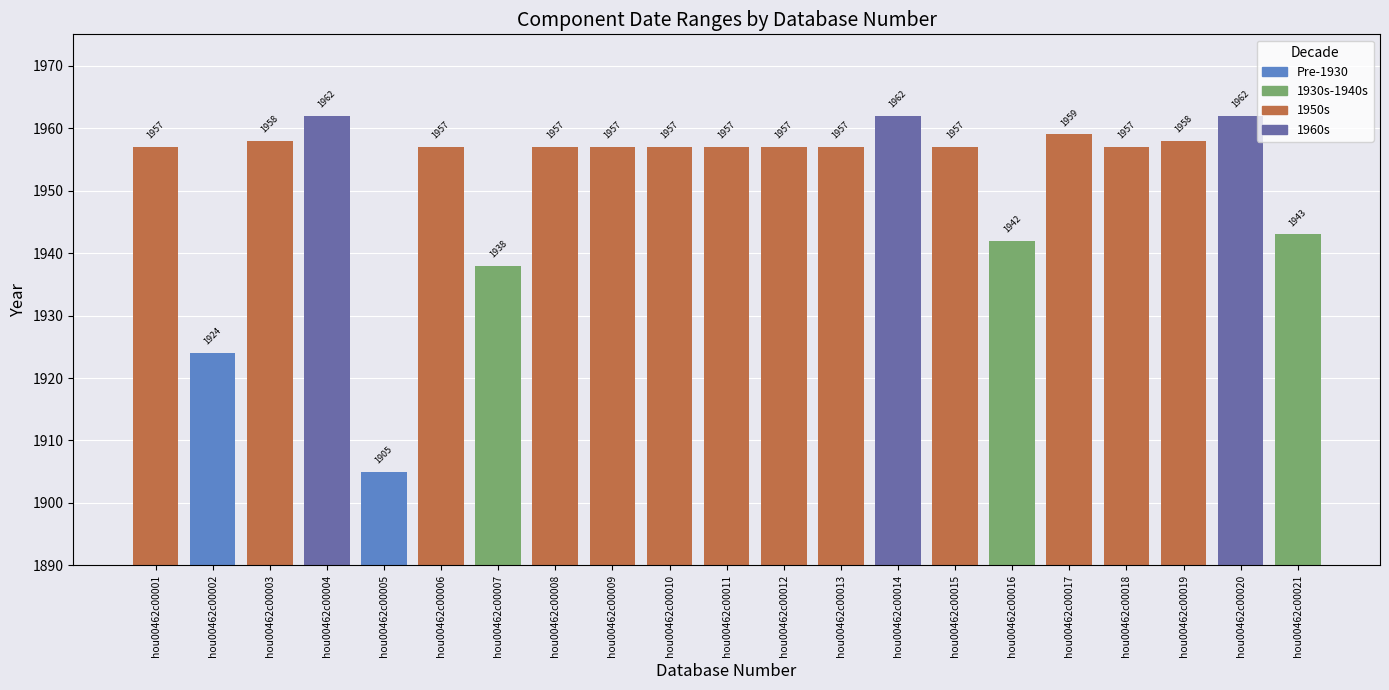

Where is the data nearest to the value 1933?

hou00462c00007